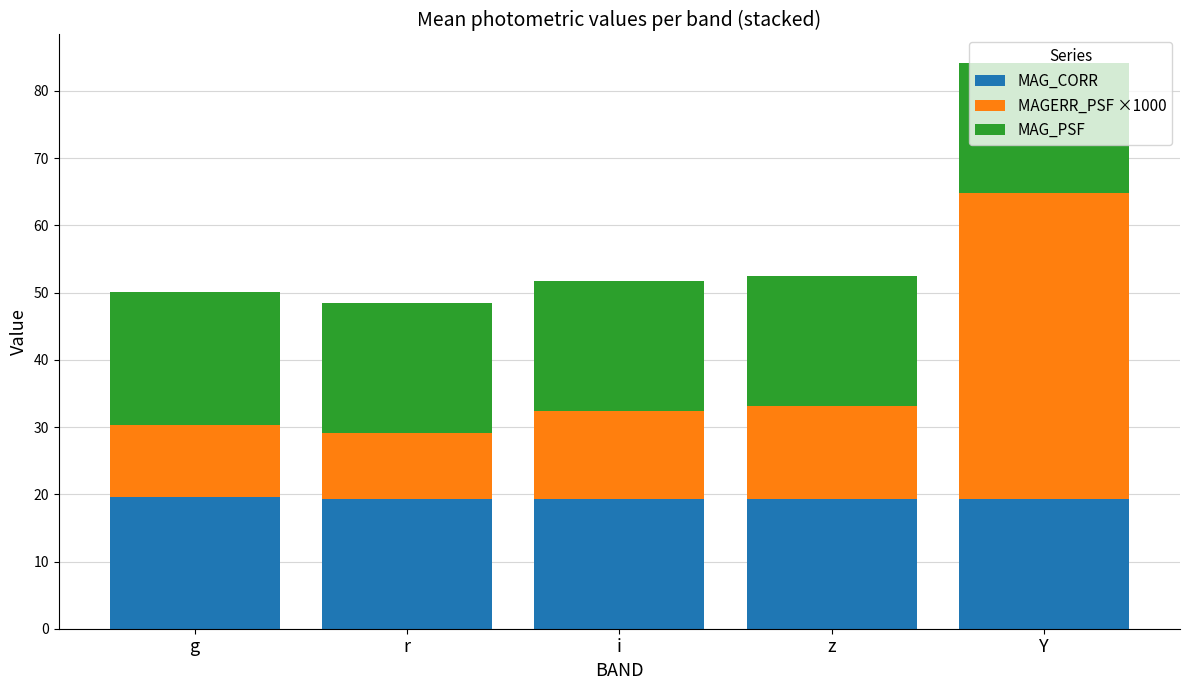

What is the total value across all series at g?

50.1